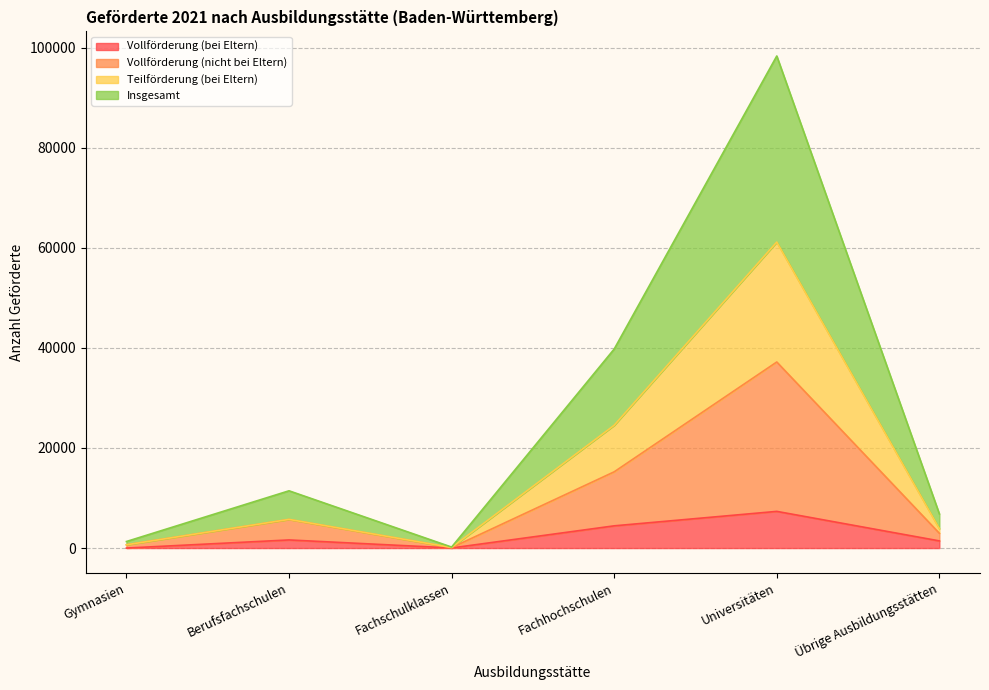

The value of Vollförderung (bei Eltern) at Fachhochschulen is 1402. True or false?

False